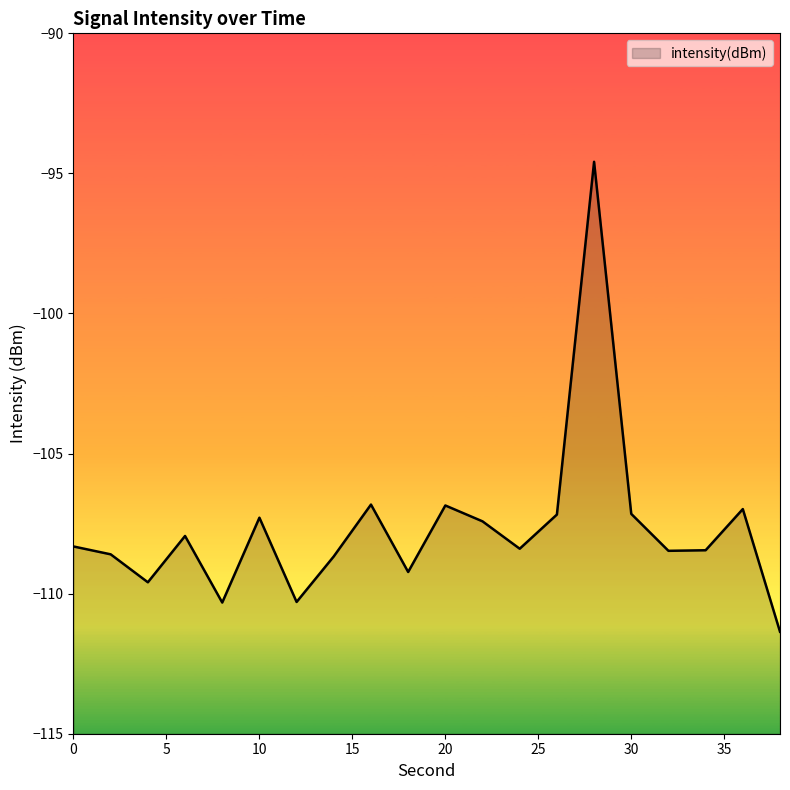

True or false: the data shows -106.8 at 16.

True